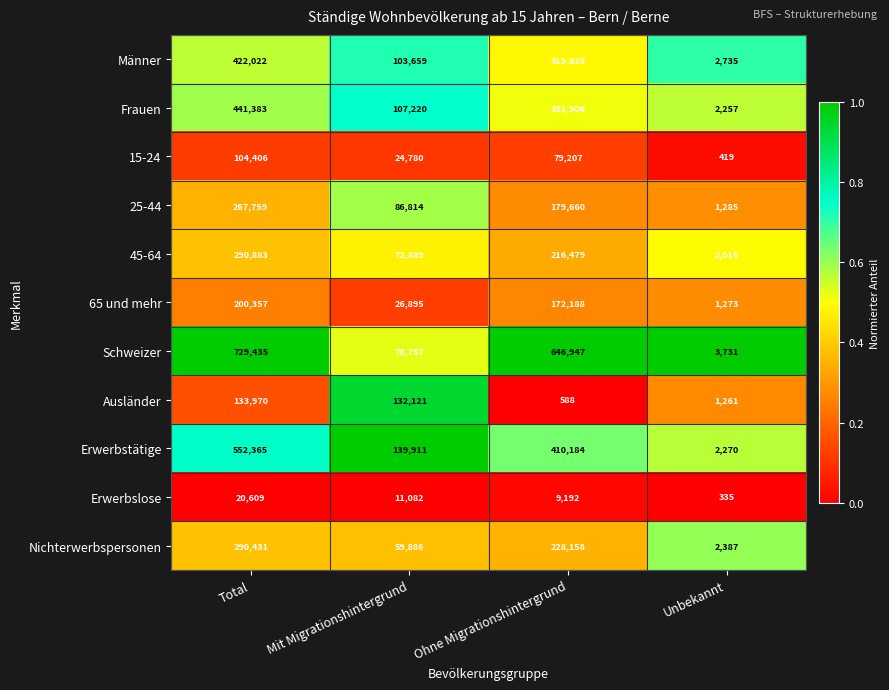

At which category is the sum across all series the highest?

Total